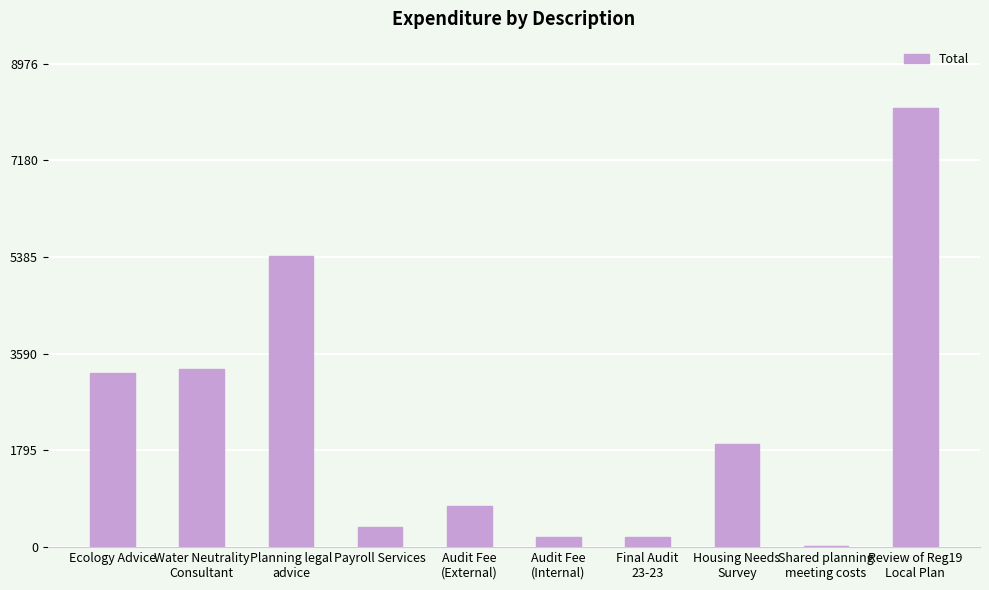

Approximately how many times larger is the value at Water Neutrality
Consultant compared to Ecology Advice?

1.0